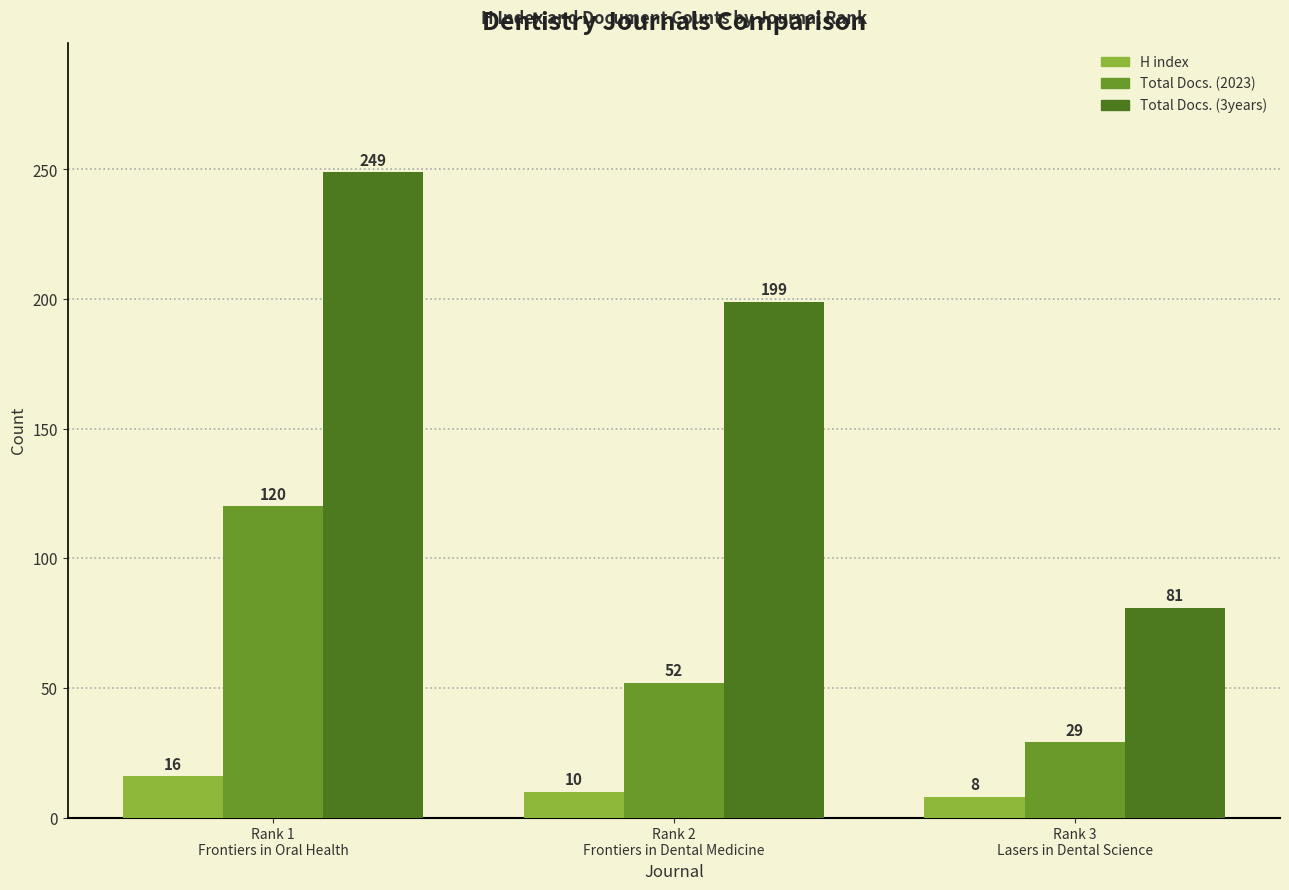

At how many categories does at least one series exceed 120?

2